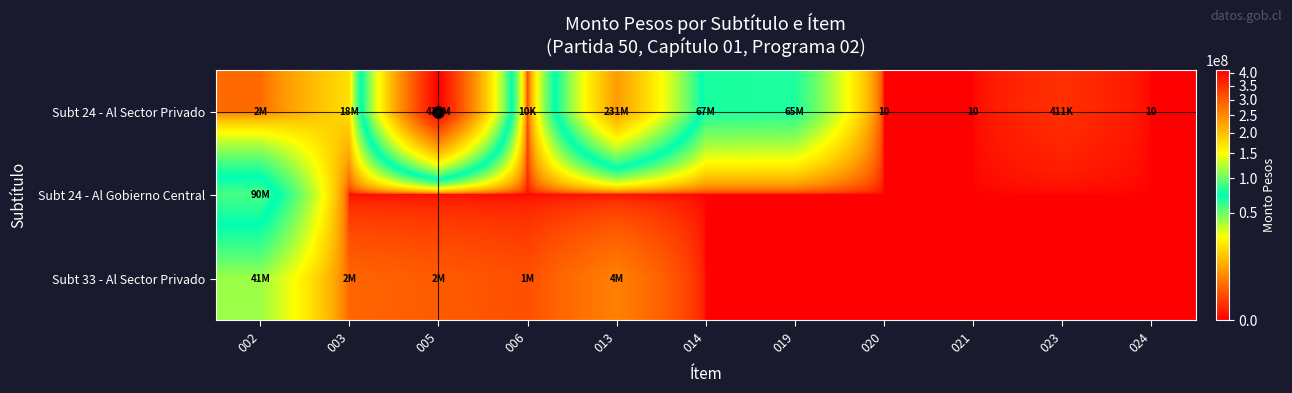

Is it true that Subt 24 - Al Sector Privado equals 13 at 021?

False